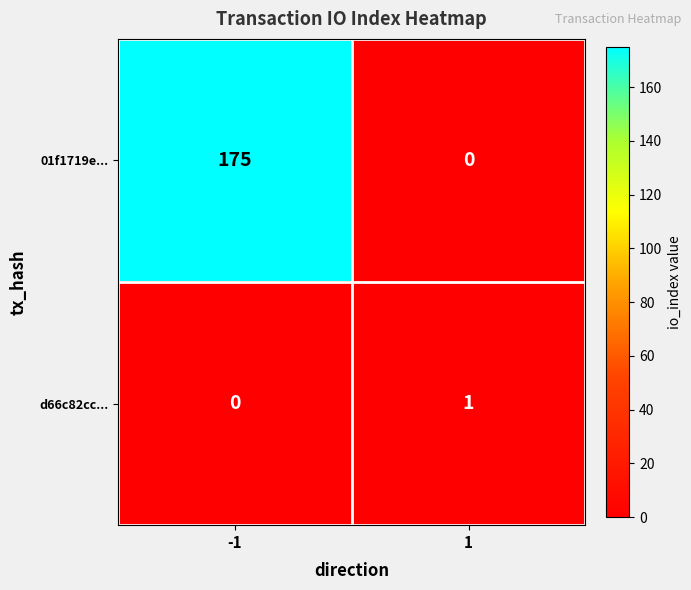

How many values in the 01f1719e... series are below 175?

1